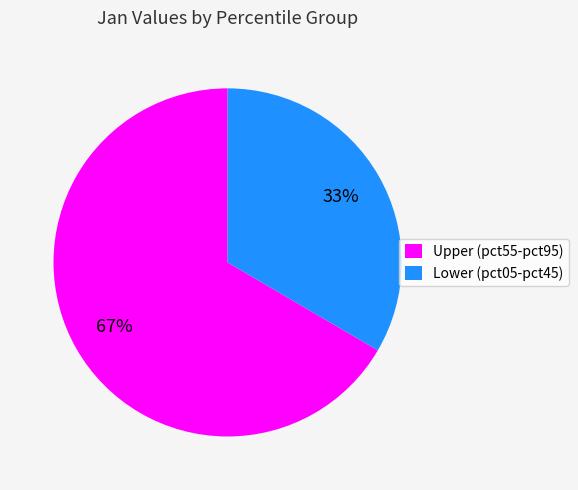

Which slice is the largest?

Upper (pct55-pct95)